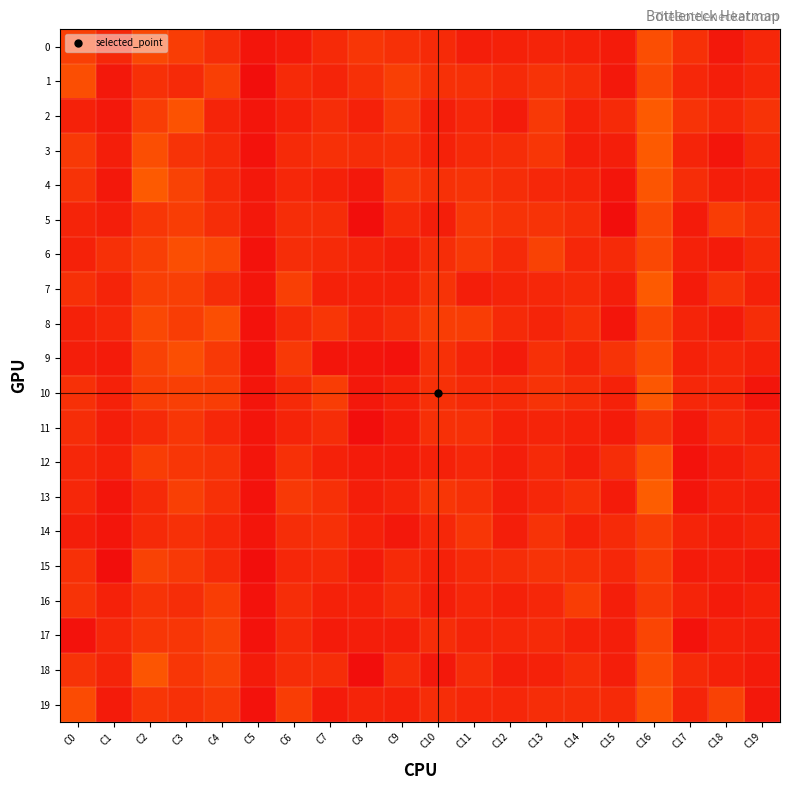

What is the spread (max minus min) of values at C14?

10